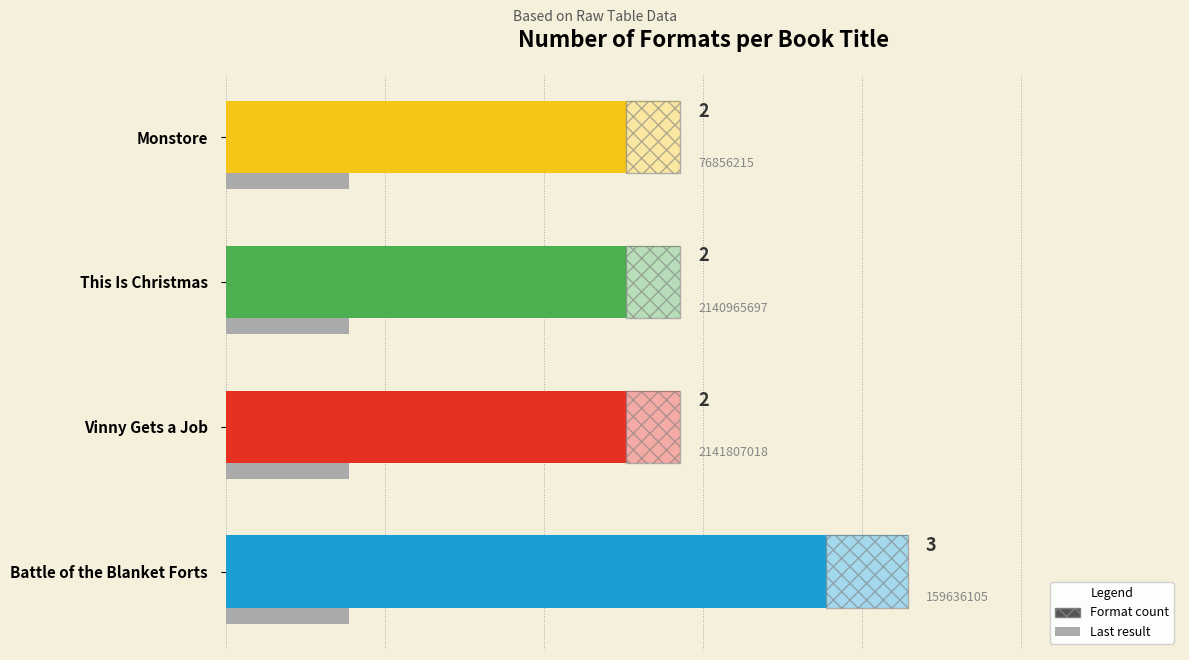

Count the number of categories in the chart.

4